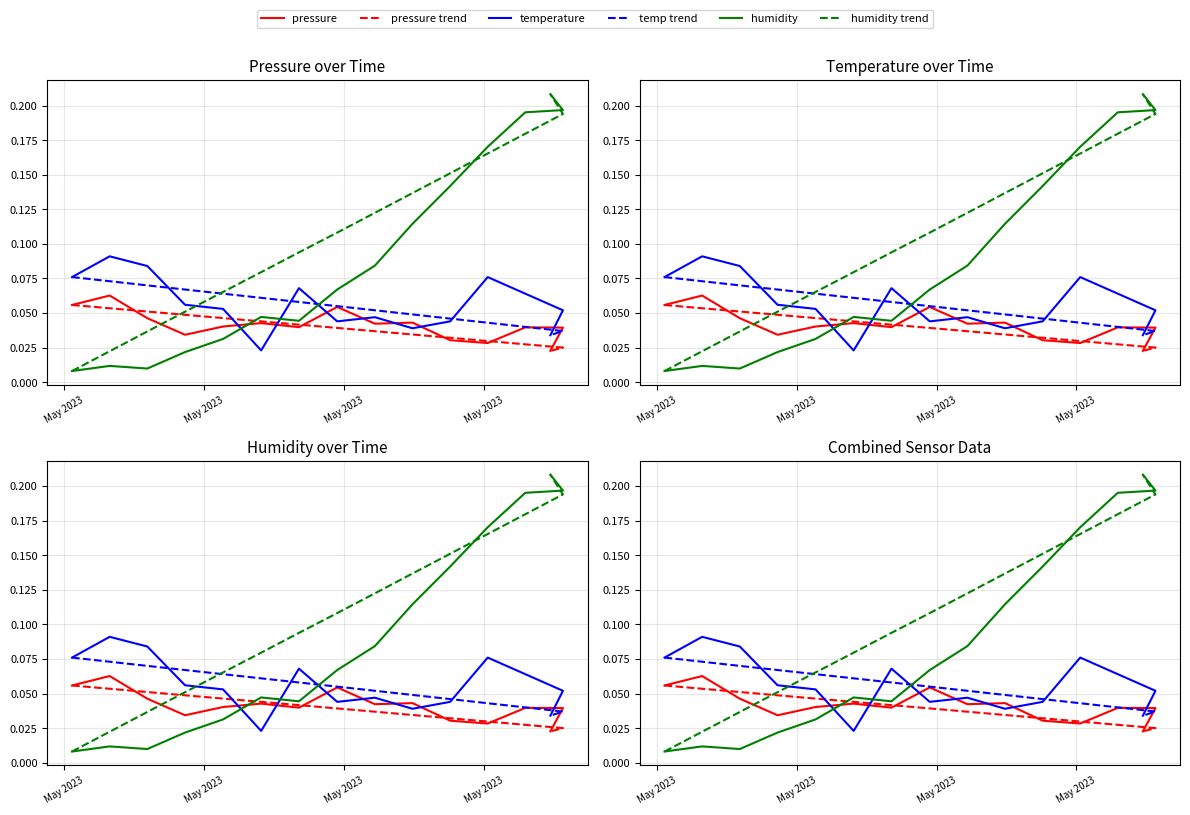

How many lines are shown in the chart?

6